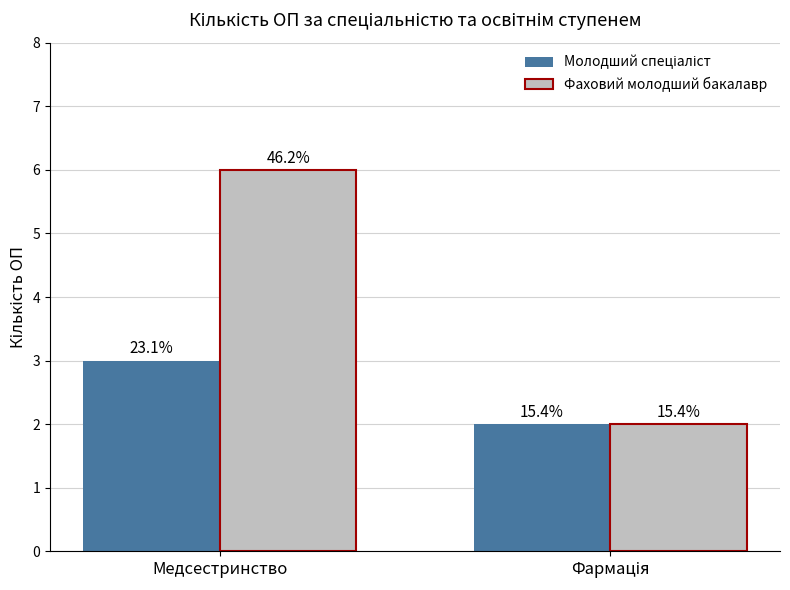

At Медсестринство, list the series in order from smallest to largest.

Молодший спеціаліст, Фаховий молодший бакалавр